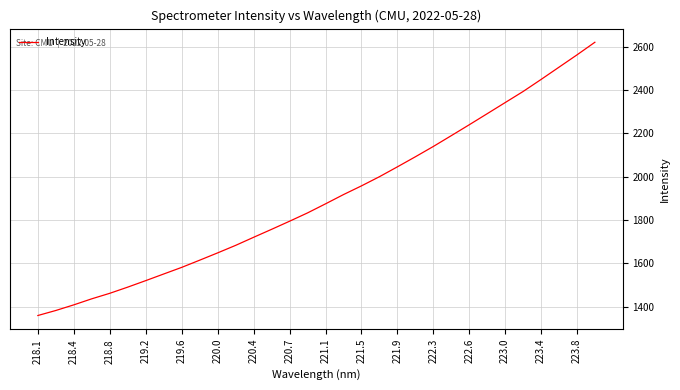

What is the smallest value displayed?

1358.4